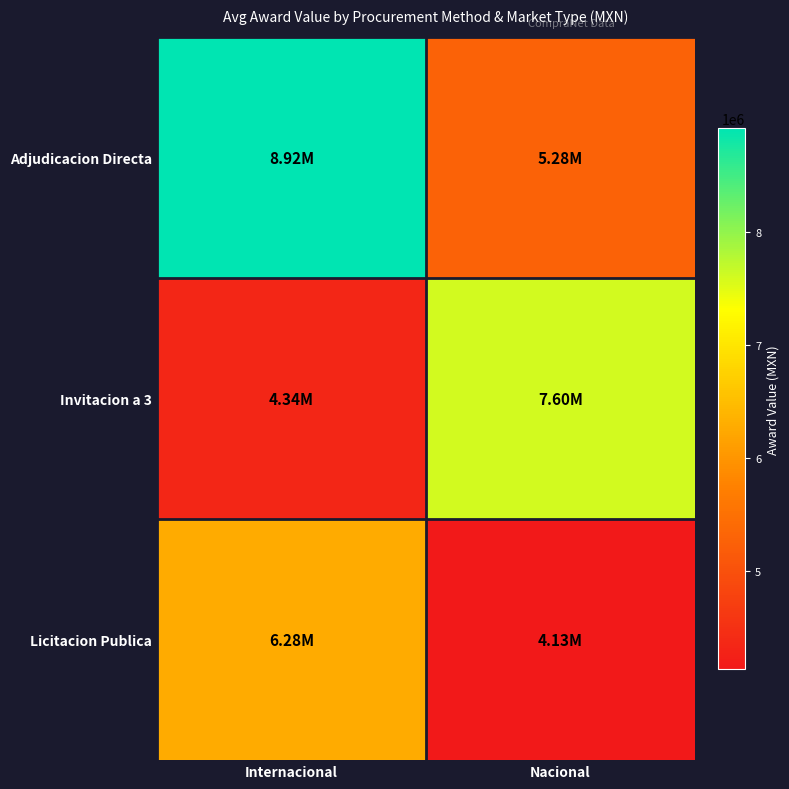

At Nacional, list the series in order from smallest to largest.

Licitacion Publica, Adjudicacion Directa, Invitacion a 3